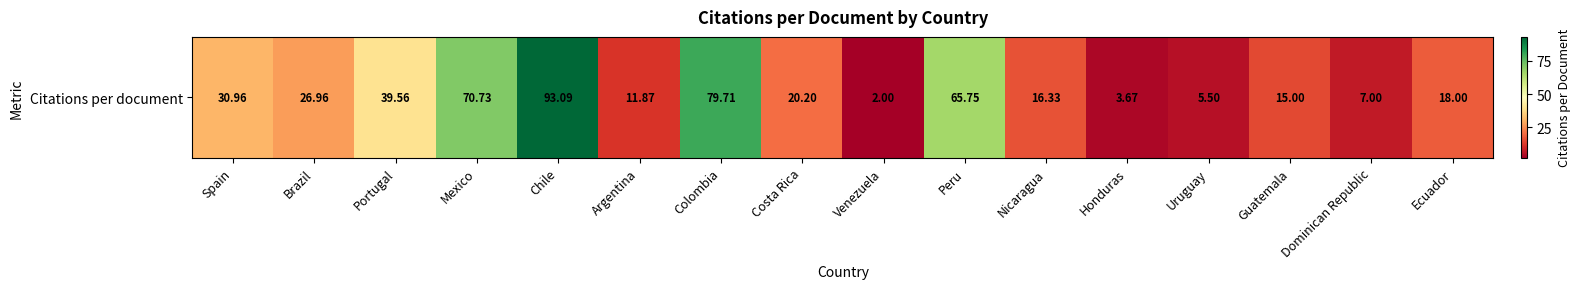

What is the change in value from Argentina to Colombia?

+67.8